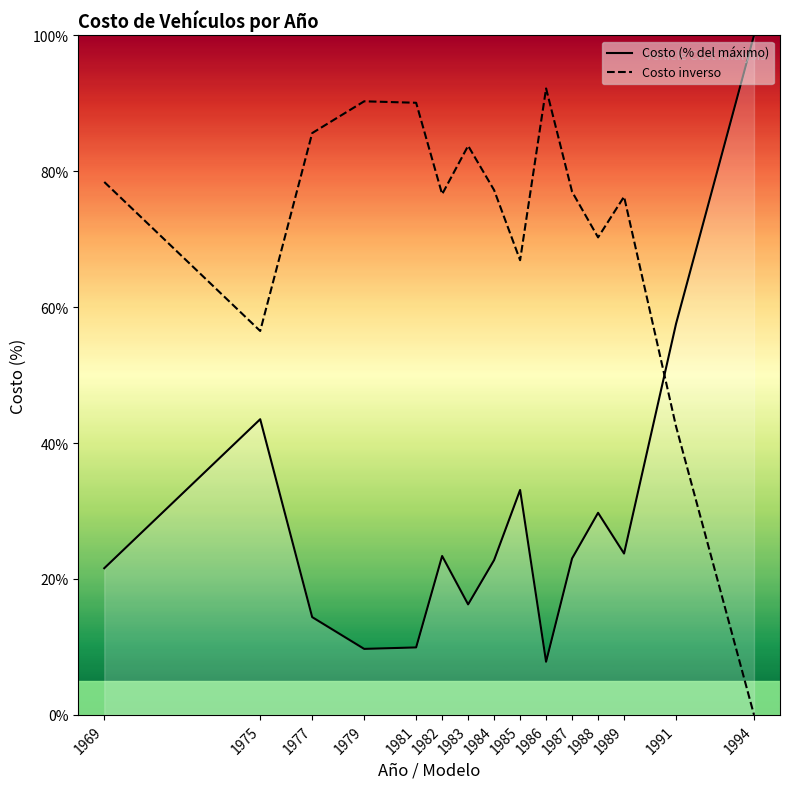

What is the spread (max minus min) of values at 1982?

53.2